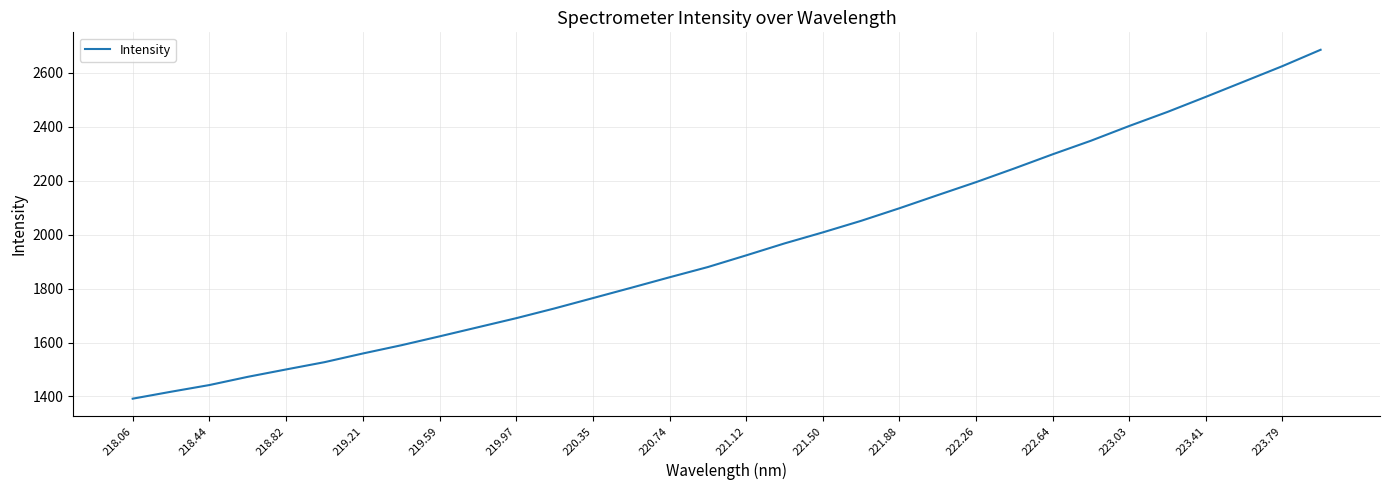

What is the smallest value displayed?

1391.9